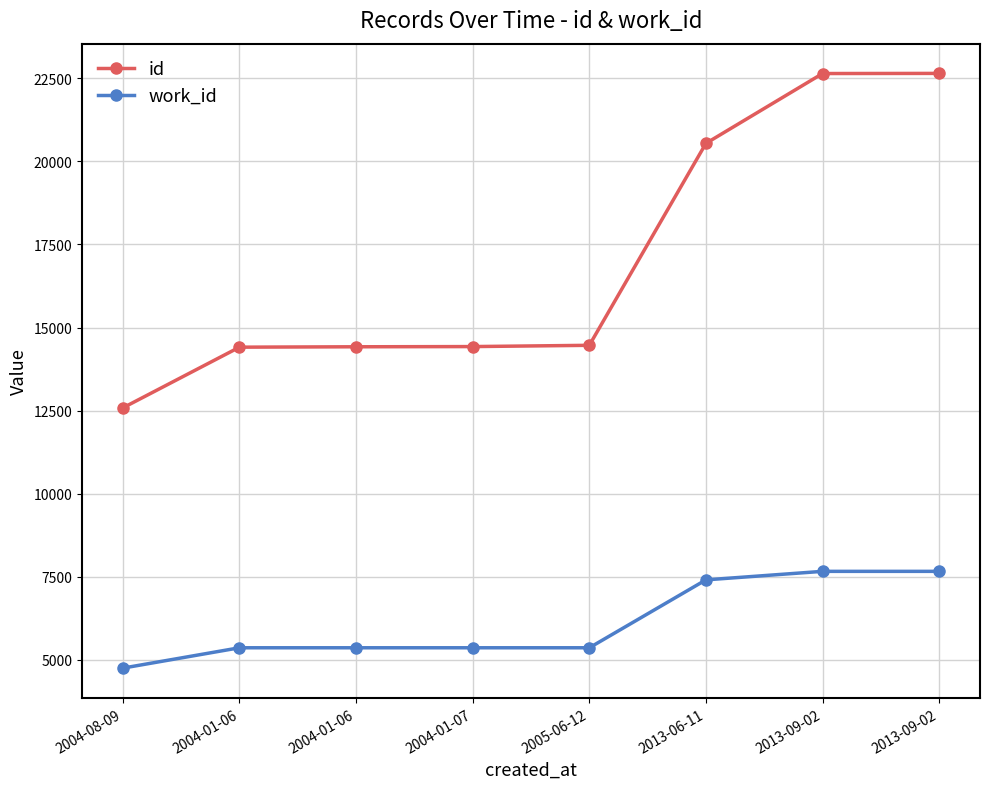

What is the spread (max minus min) of values at 2013-09-02?

14976